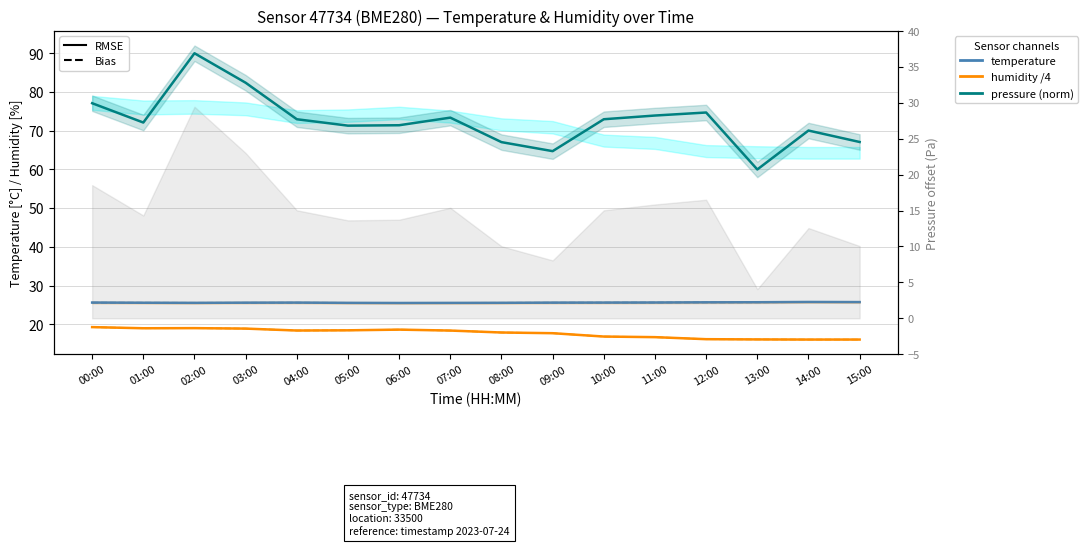

Reading right to left, extract all data points from this chart.

temperature (smooth): 25.8	25.8	25.7	25.7	25.6	25.6	25.6	25.6	25.6	25.6	25.6	25.6	25.6	25.6	25.6	25.6
humidity (scaled): 16.1	16.1	16.1	16.2	16.7	16.9	17.7	17.9	18.4	18.6	18.5	18.4	18.9	19.0	19.0	19.3
temperature: 25.8	25.8	25.7	25.7	25.6	25.6	25.6	25.6	25.6	25.5	25.6	25.6	25.6	25.6	25.6	25.6
humidity /4: 16.1	16.1	16.1	16.2	16.7	16.9	17.7	17.9	18.4	18.6	18.5	18.4	18.9	19.0	19.0	19.3
pressure (norm): 67.1	70.0	60.0	74.7	73.9	73.0	64.7	67.1	73.4	71.4	71.3	73.0	82.4	90.0	72.1	77.1